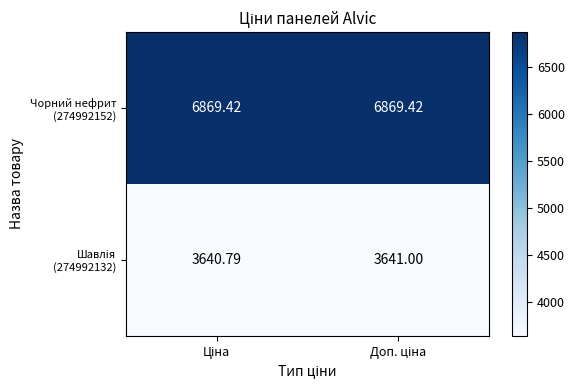

How many data points does each series have?

2